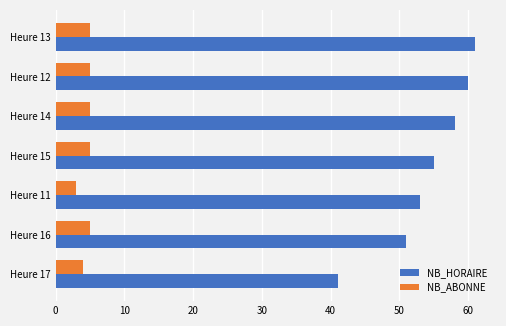

How many series are shown in this chart?

2